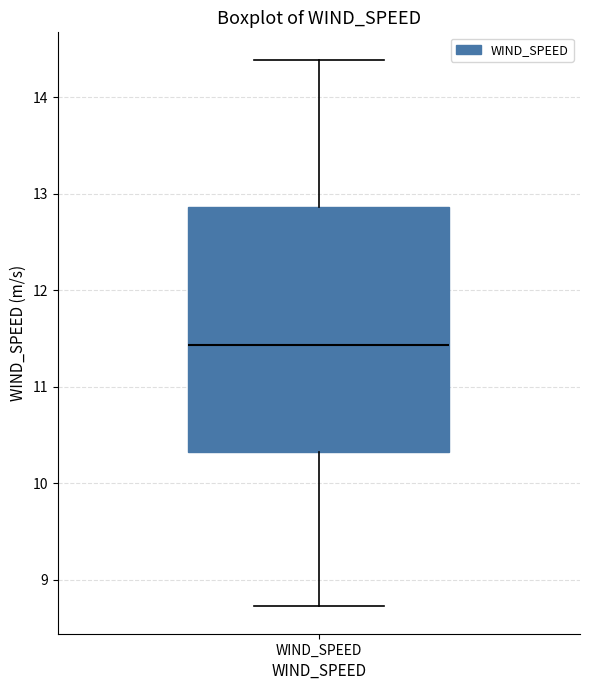

Read this box plot against the y-axis: the position of the median line, the range covered by the box, and the ends of both whiskers. The values are not printed on the chart, so give them approximately, as read against the axis.

median 11.4, box 10.3 to 12.9, whiskers 8.7 to 14.4